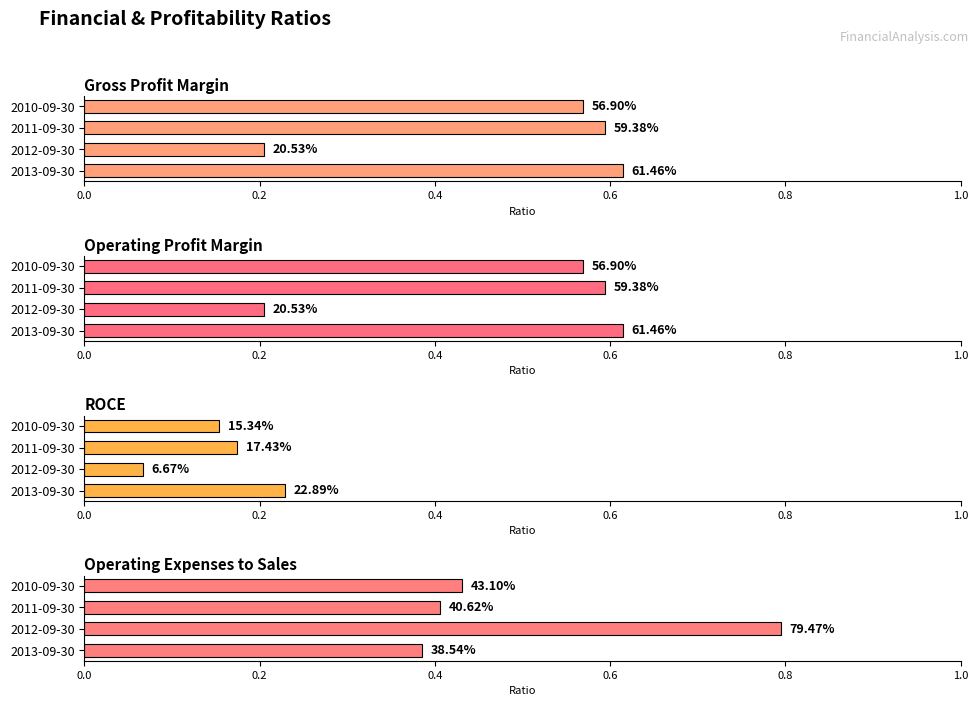

Does the chart contain any negative values?

No